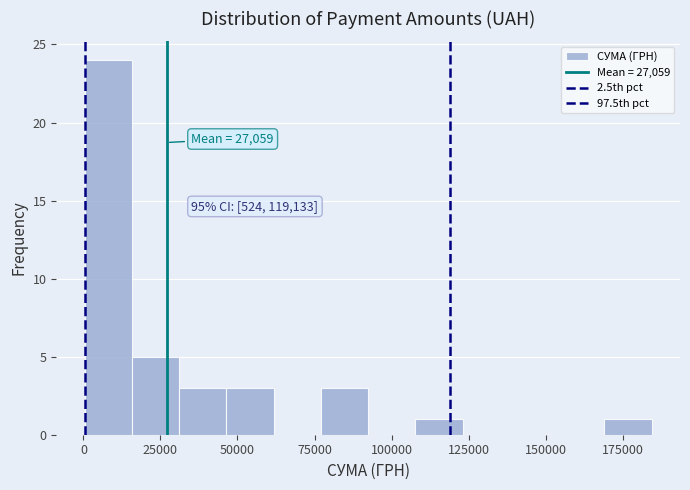

Around what value on the x-axis is the tallest bar? Give the approximate position of its centre, as read against the axis.

10000